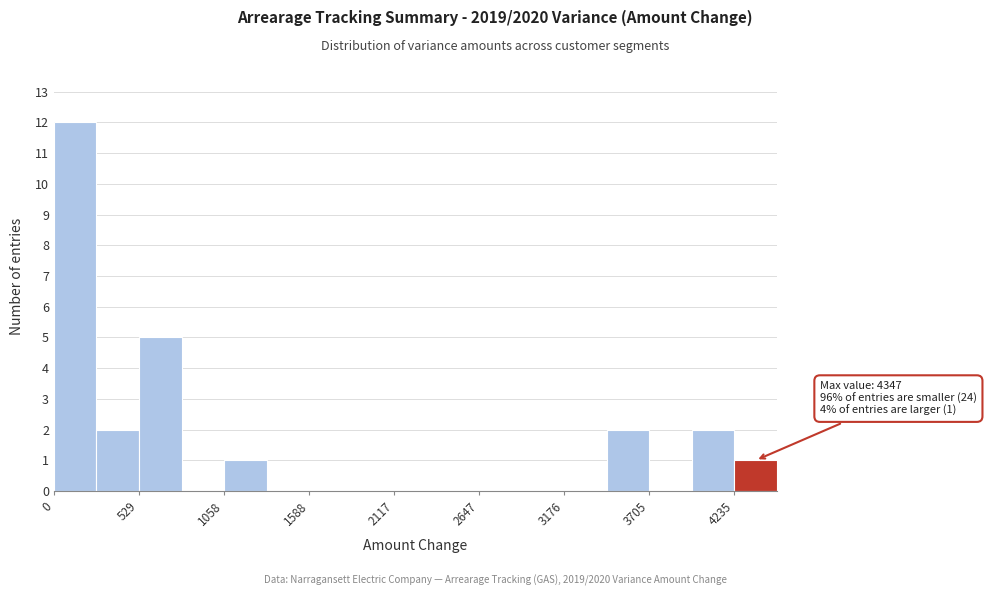

Read against the x-axis, roughly where is the centre of the tallest bar?

100